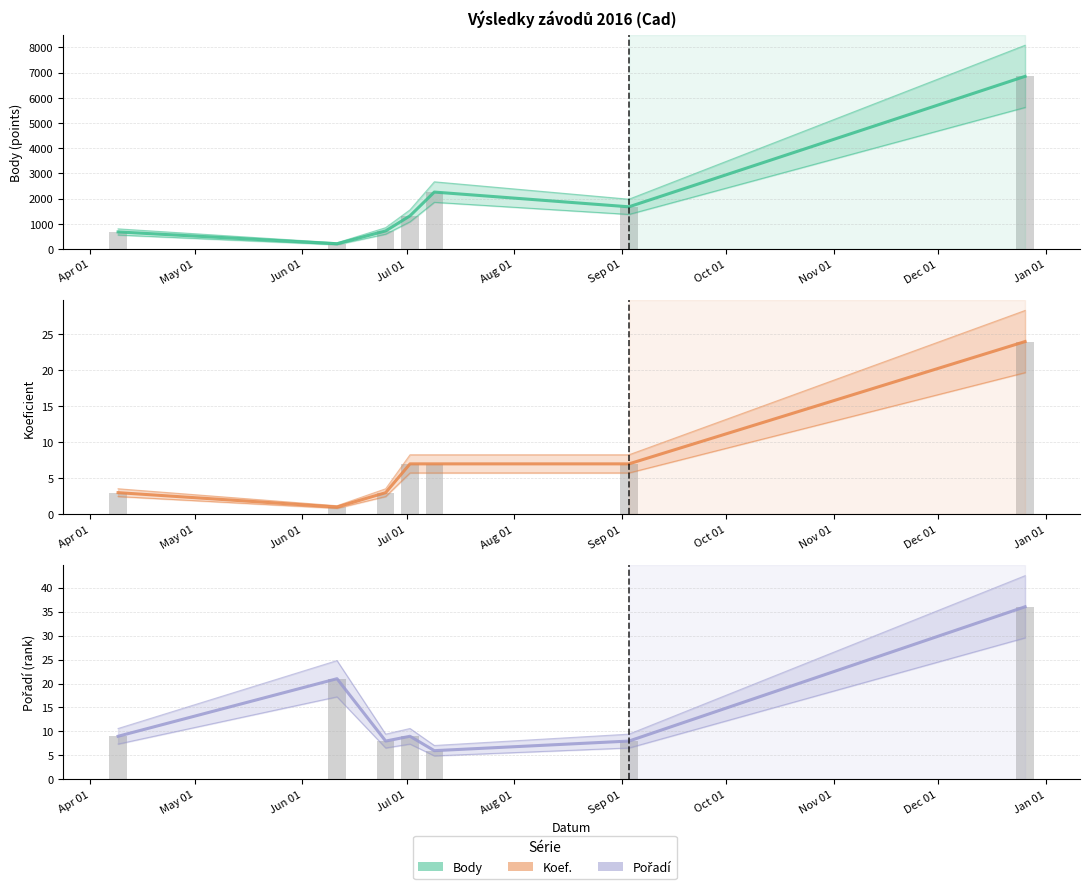

How many categories are shown in the chart?

7